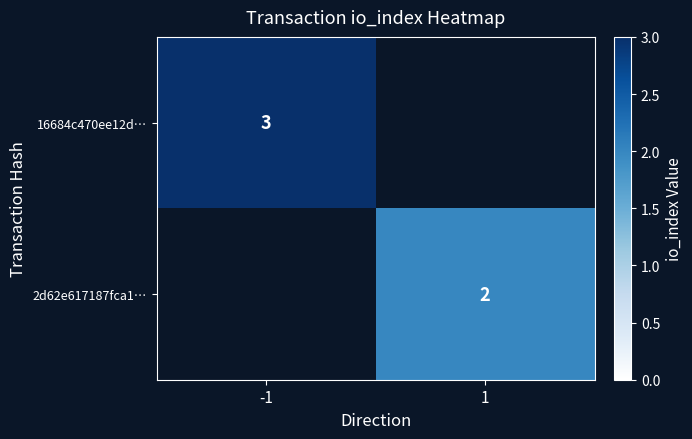

Is it true that 2d62e617187fca1… equals 3 at 1?

False